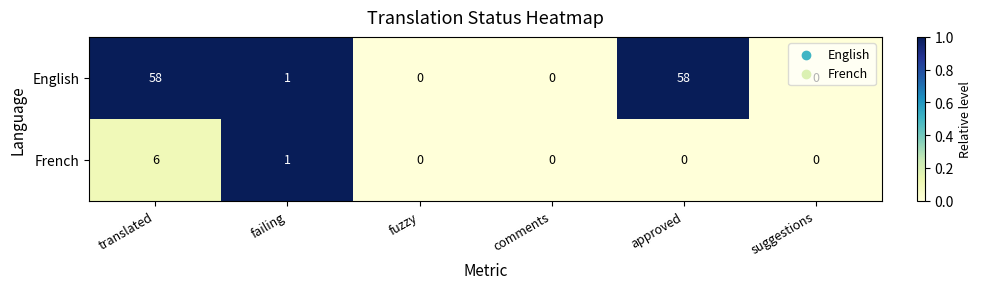

What is the total value across all series at translated?

64